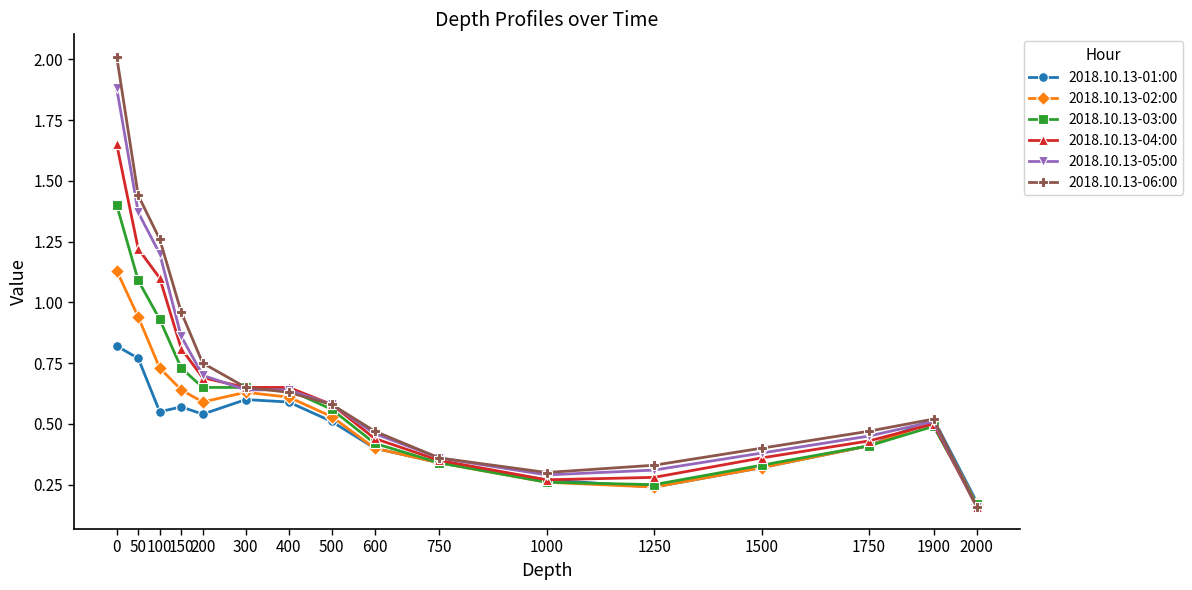

What is the value of the 2018.10.13-04:00 point at the 2nd from the left?

1.2